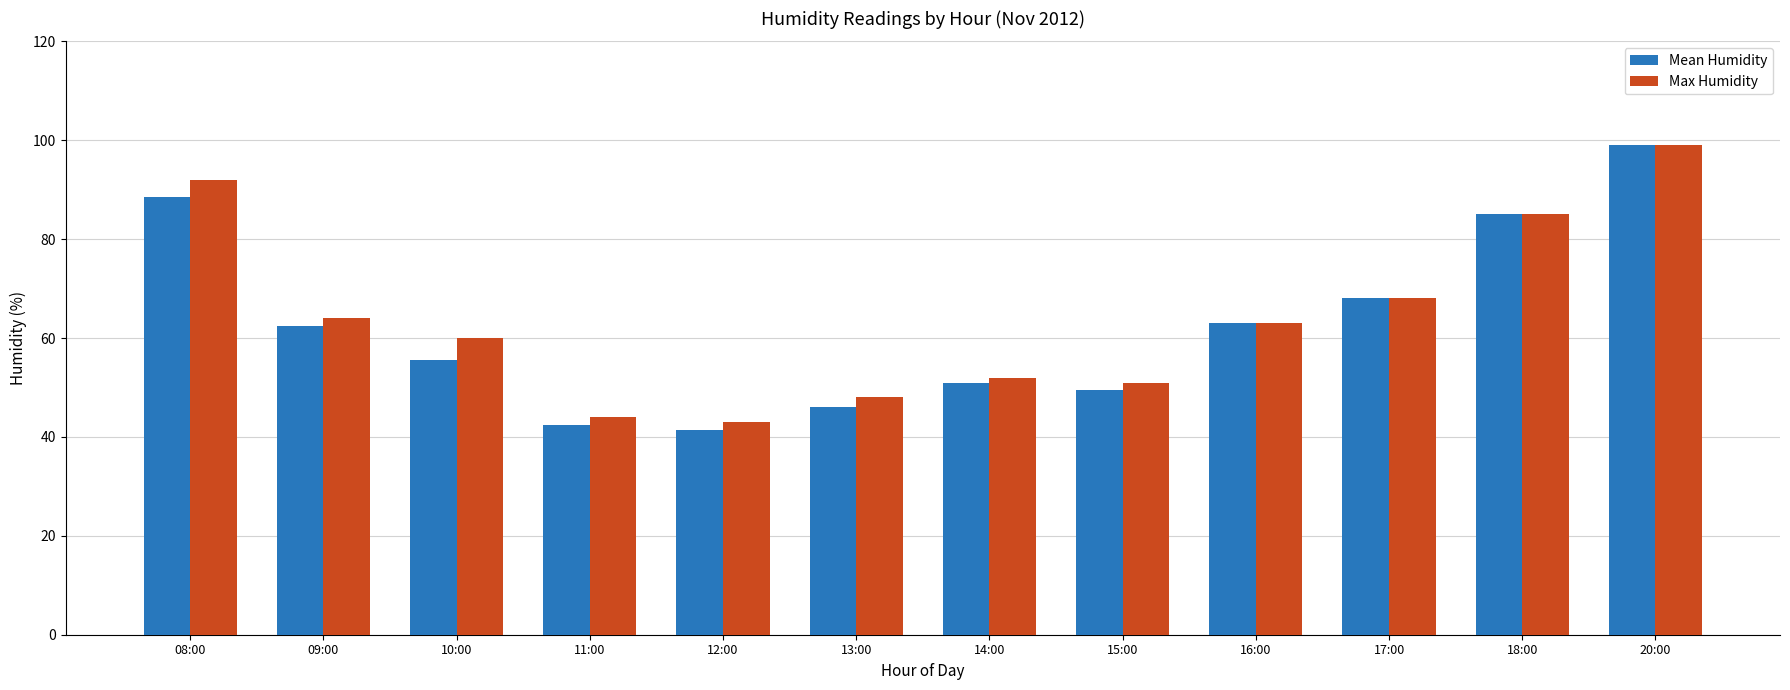

At 12:00, list the series in order from largest to smallest.

Max Humidity, Mean Humidity